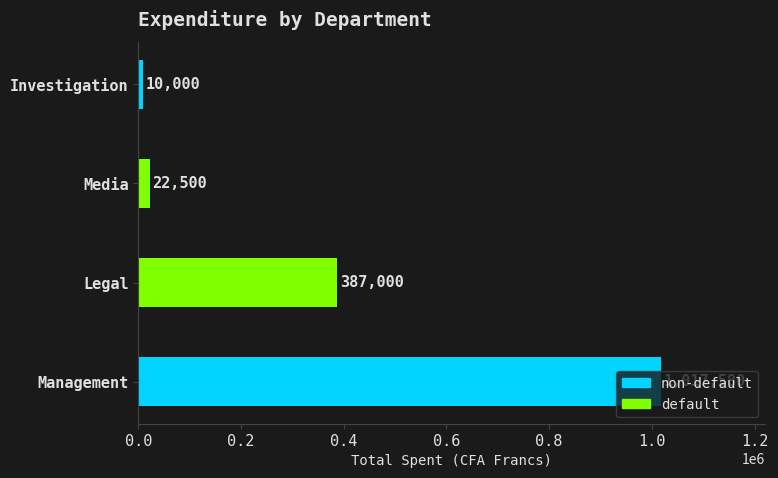

How many categories are shown in the chart?

4